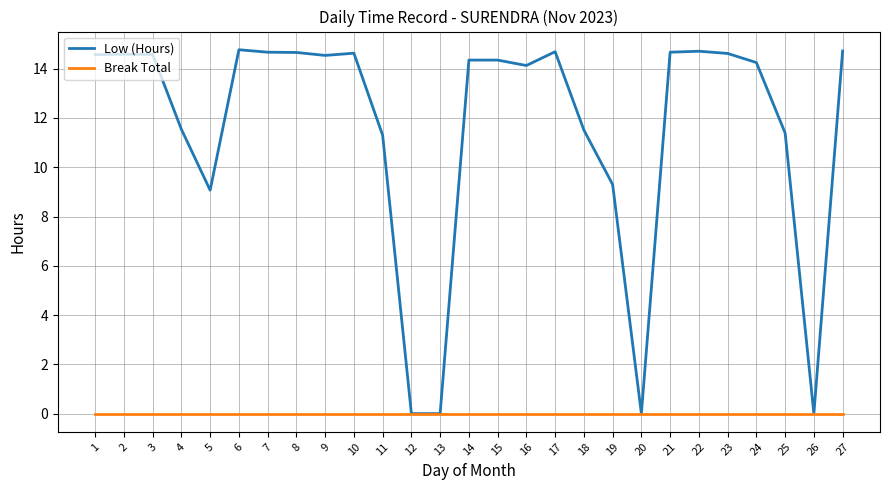

What is the difference between the highest and lowest values at 2?

14.6